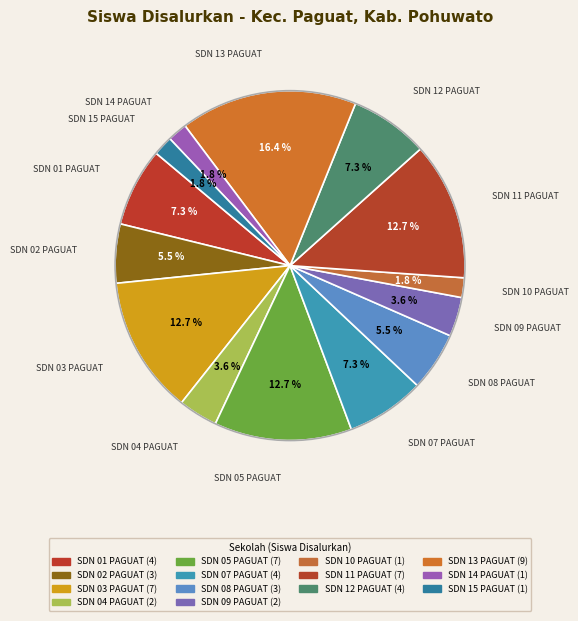

To the nearest percent, what is the average slice percentage?

7%